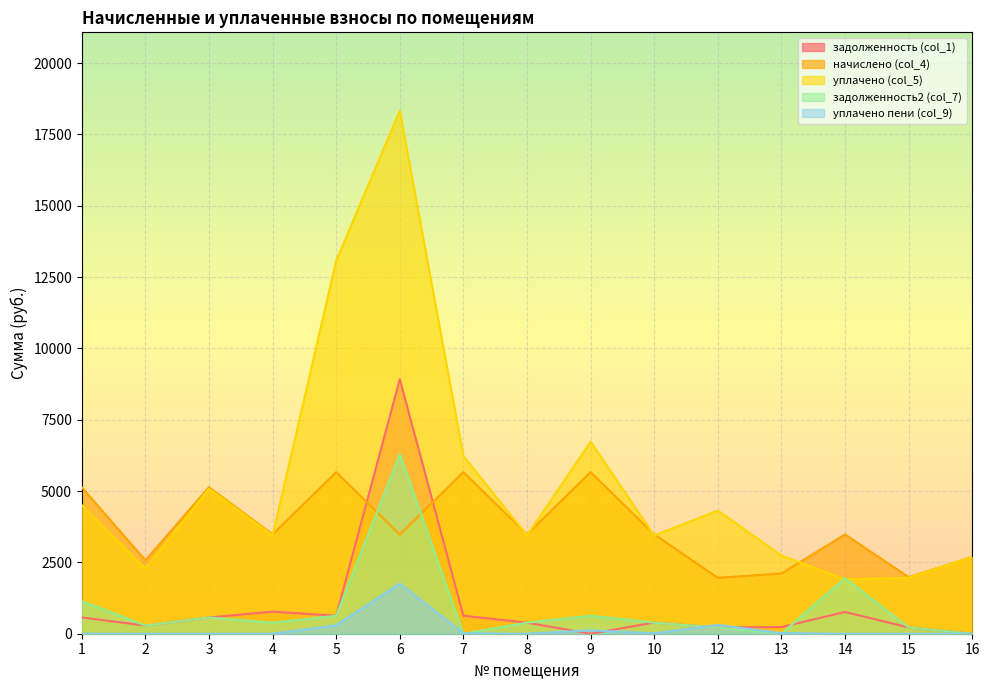

In задолженность (col_1), how many points are lower than both neighbors (excluding endpoints)?

4